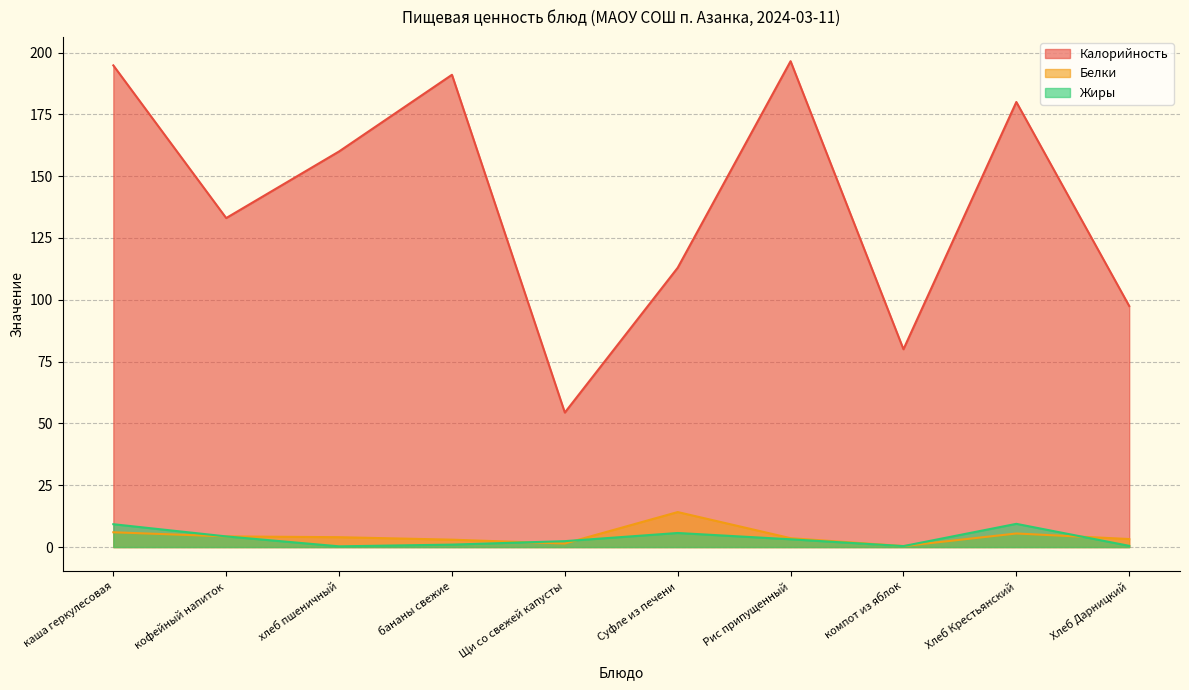

How many data points in Белки are less than 4?

5